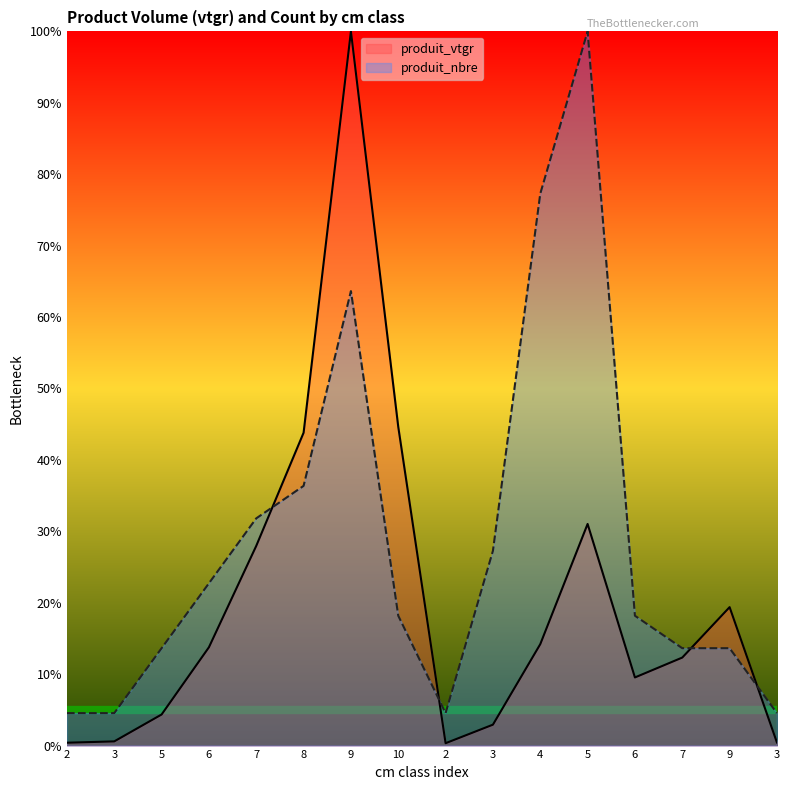

What is the label of the 16th point from the left?

3